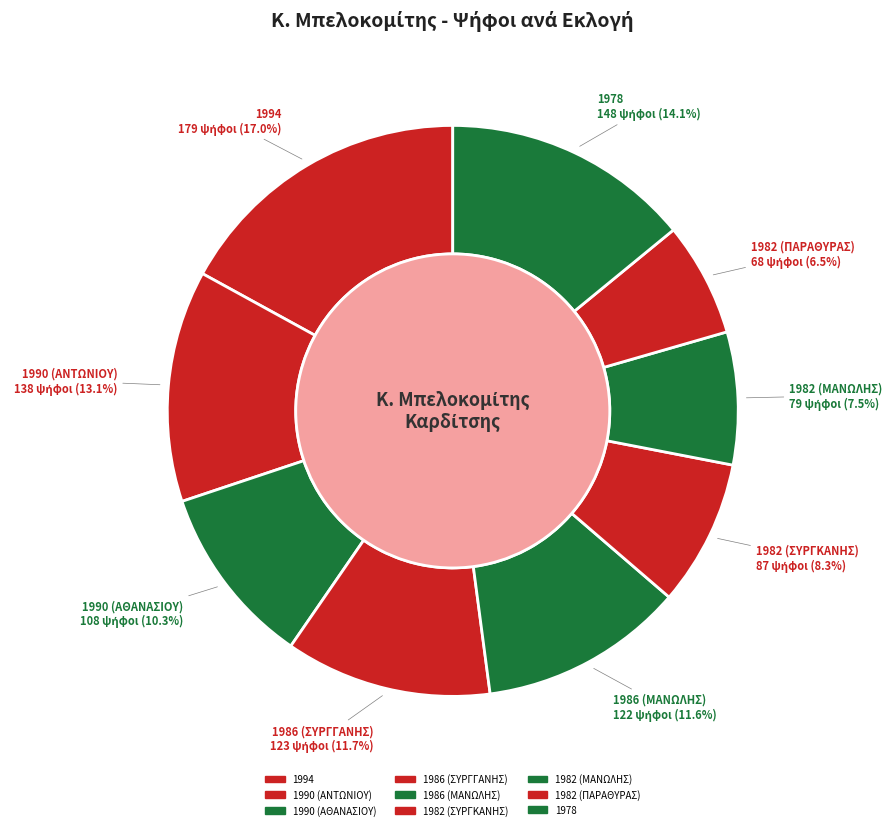

How many segments does this pie chart have?

9